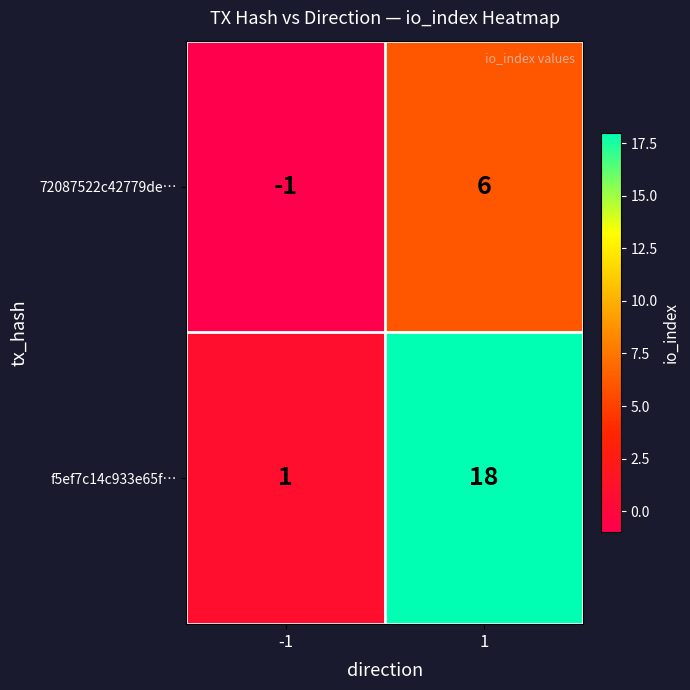

Which series changed the most between -1 and 1?

f5ef7c14c933e65f…